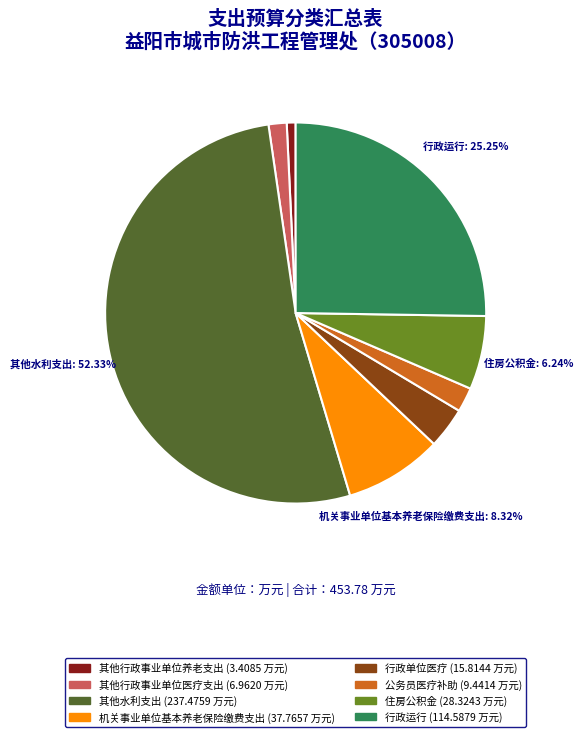

Is there a majority slice in this chart?

Yes